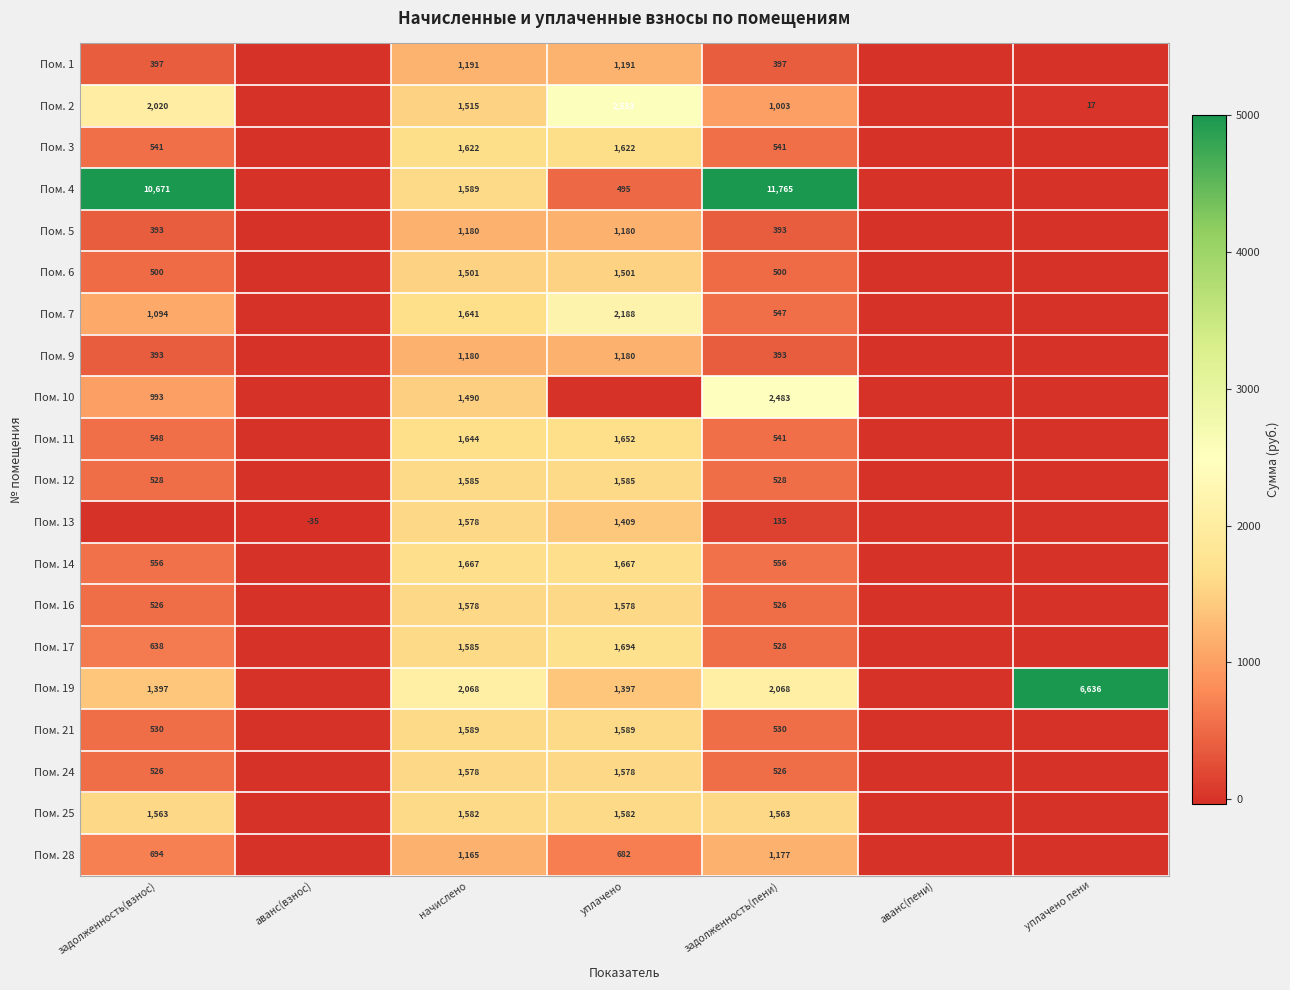

What is the difference between the highest and lowest values at задолженность(пени)?

11630